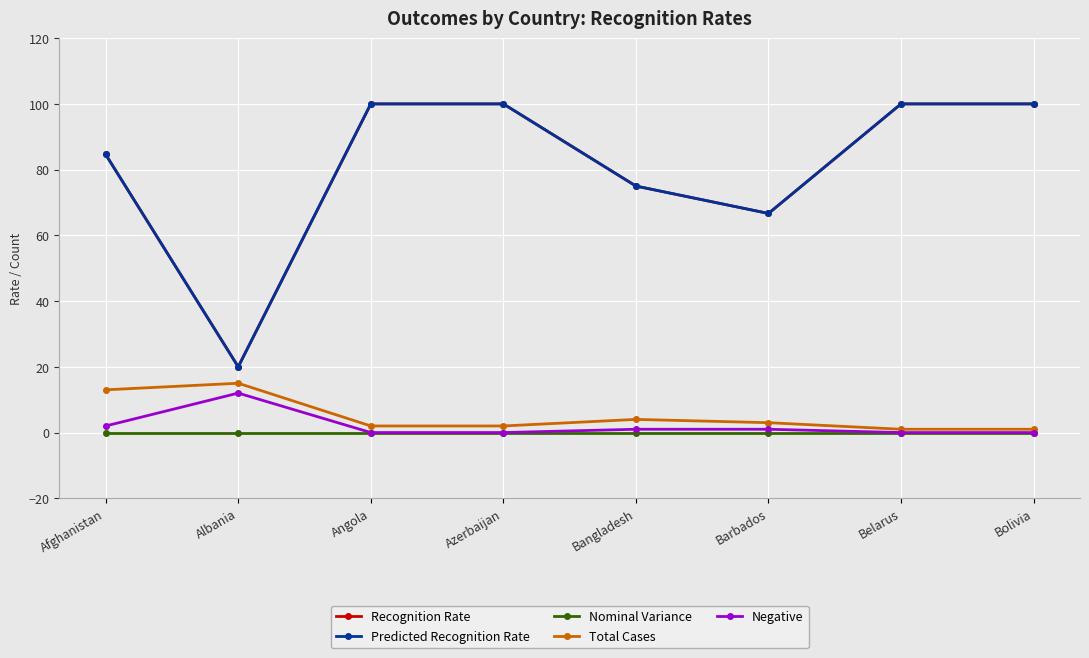

True or false: Predicted Recognition Rate and Nominal Variance cross at least once.

False